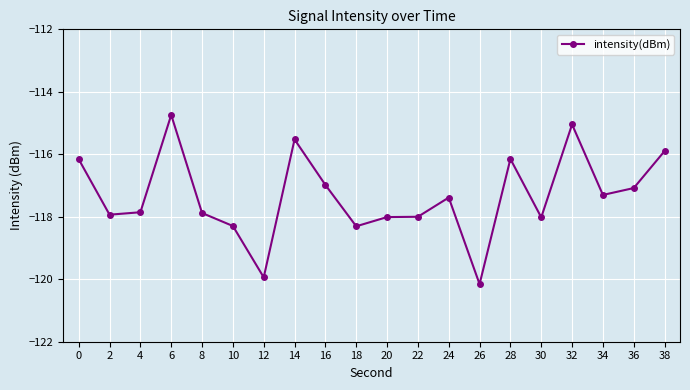

Reading left to right, what are all the values shown in this chart?

-116.2	-117.9	-117.9	-114.7	-117.9	-118.3	-119.9	-115.5	-117.0	-118.3	-118.0	-118.0	-117.4	-120.2	-116.2	-118.0	-115.0	-117.3	-117.1	-115.9